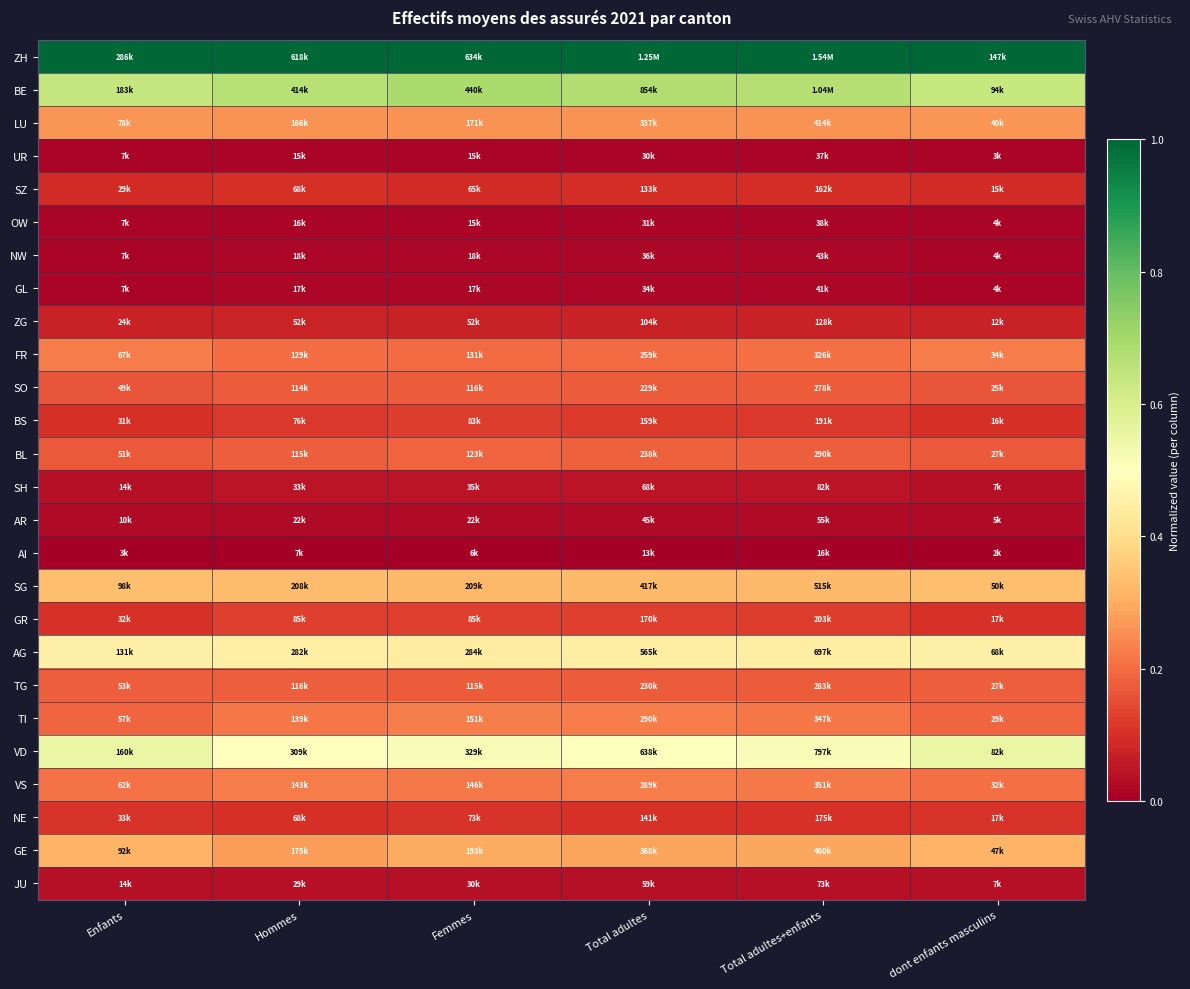

Reading left to right, list all the values displayed in this chart.

ZH: Enfants=1.0	Hommes=1.0	Femmes=1.0	Total adultes=1.0	Total adultes+enfants=1.0	dont enfants masculins=1.0
BE: Enfants=0.6	Hommes=0.7	Femmes=0.7	Total adultes=0.7	Total adultes+enfants=0.7	dont enfants masculins=0.6
LU: Enfants=0.3	Hommes=0.3	Femmes=0.3	Total adultes=0.3	Total adultes+enfants=0.3	dont enfants masculins=0.3
UR: Enfants=0.0	Hommes=0.0	Femmes=0.0	Total adultes=0.0	Total adultes+enfants=0.0	dont enfants masculins=0.0
SZ: Enfants=0.1	Hommes=0.1	Femmes=0.1	Total adultes=0.1	Total adultes+enfants=0.1	dont enfants masculins=0.1
OW: Enfants=0.0	Hommes=0.0	Femmes=0.0	Total adultes=0.0	Total adultes+enfants=0.0	dont enfants masculins=0.0
NW: Enfants=0.0	Hommes=0.0	Femmes=0.0	Total adultes=0.0	Total adultes+enfants=0.0	dont enfants masculins=0.0
GL: Enfants=0.0	Hommes=0.0	Femmes=0.0	Total adultes=0.0	Total adultes+enfants=0.0	dont enfants masculins=0.0
ZG: Enfants=0.1	Hommes=0.1	Femmes=0.1	Total adultes=0.1	Total adultes+enfants=0.1	dont enfants masculins=0.1
FR: Enfants=0.2	Hommes=0.2	Femmes=0.2	Total adultes=0.2	Total adultes+enfants=0.2	dont enfants masculins=0.2
SO: Enfants=0.2	Hommes=0.2	Femmes=0.2	Total adultes=0.2	Total adultes+enfants=0.2	dont enfants masculins=0.2
BS: Enfants=0.1	Hommes=0.1	Femmes=0.1	Total adultes=0.1	Total adultes+enfants=0.1	dont enfants masculins=0.1
BL: Enfants=0.2	Hommes=0.2	Femmes=0.2	Total adultes=0.2	Total adultes+enfants=0.2	dont enfants masculins=0.2
SH: Enfants=0.0	Hommes=0.0	Femmes=0.0	Total adultes=0.0	Total adultes+enfants=0.0	dont enfants masculins=0.0
AR: Enfants=0.0	Hommes=0.0	Femmes=0.0	Total adultes=0.0	Total adultes+enfants=0.0	dont enfants masculins=0.0
AI: Enfants=0.0	Hommes=0.0	Femmes=0.0	Total adultes=0.0	Total adultes+enfants=0.0	dont enfants masculins=0.0
SG: Enfants=0.3	Hommes=0.3	Femmes=0.3	Total adultes=0.3	Total adultes+enfants=0.3	dont enfants masculins=0.3
GR: Enfants=0.1	Hommes=0.1	Femmes=0.1	Total adultes=0.1	Total adultes+enfants=0.1	dont enfants masculins=0.1
AG: Enfants=0.5	Hommes=0.5	Femmes=0.4	Total adultes=0.4	Total adultes+enfants=0.4	dont enfants masculins=0.5
TG: Enfants=0.2	Hommes=0.2	Femmes=0.2	Total adultes=0.2	Total adultes+enfants=0.2	dont enfants masculins=0.2
TI: Enfants=0.2	Hommes=0.2	Femmes=0.2	Total adultes=0.2	Total adultes+enfants=0.2	dont enfants masculins=0.2
VD: Enfants=0.6	Hommes=0.5	Femmes=0.5	Total adultes=0.5	Total adultes+enfants=0.5	dont enfants masculins=0.6
VS: Enfants=0.2	Hommes=0.2	Femmes=0.2	Total adultes=0.2	Total adultes+enfants=0.2	dont enfants masculins=0.2
NE: Enfants=0.1	Hommes=0.1	Femmes=0.1	Total adultes=0.1	Total adultes+enfants=0.1	dont enfants masculins=0.1
GE: Enfants=0.3	Hommes=0.3	Femmes=0.3	Total adultes=0.3	Total adultes+enfants=0.3	dont enfants masculins=0.3
JU: Enfants=0.0	Hommes=0.0	Femmes=0.0	Total adultes=0.0	Total adultes+enfants=0.0	dont enfants masculins=0.0